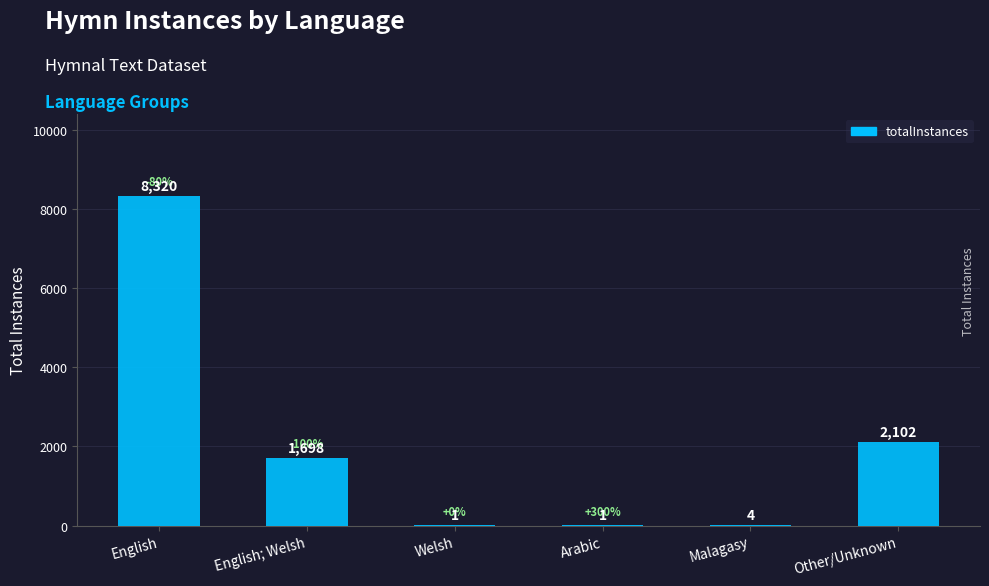

Are the bars horizontal?

No